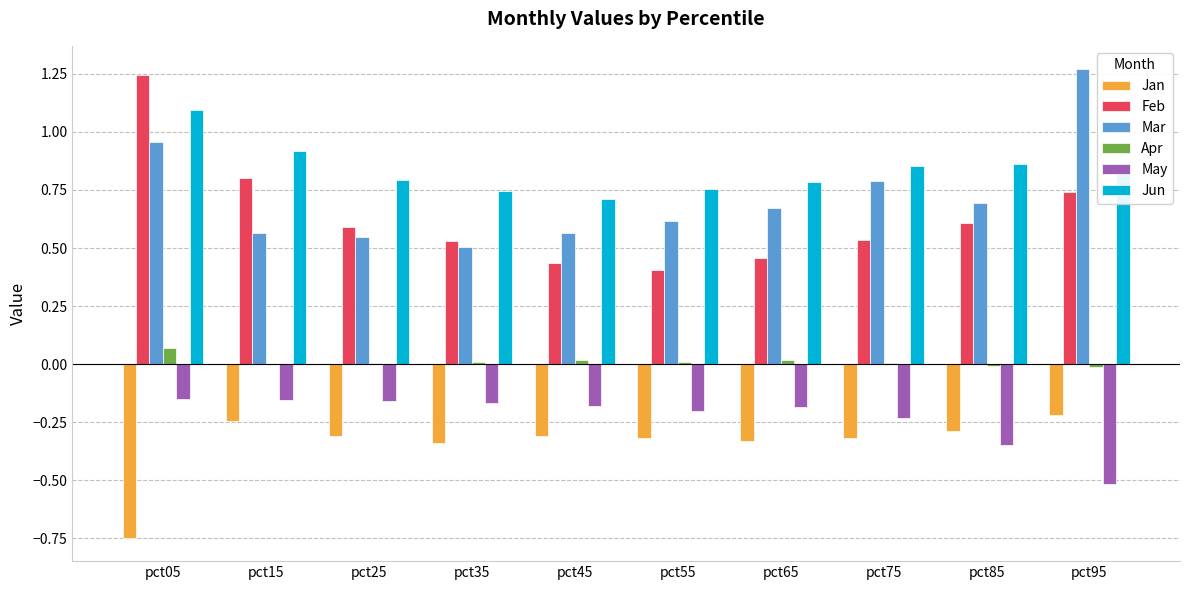

At which category is the sum across all series the highest?

pct05